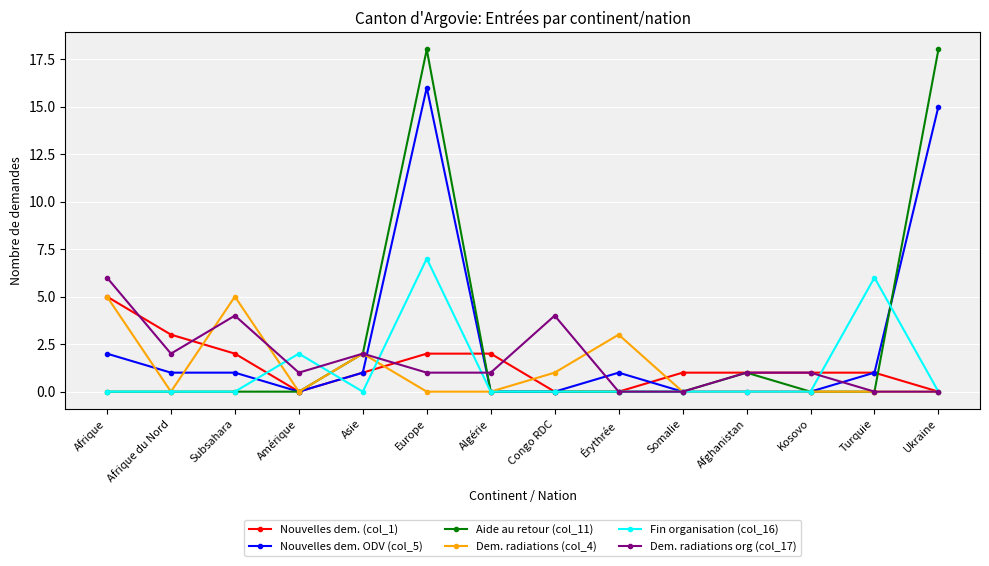

What is the total value across all series at Afrique?

18